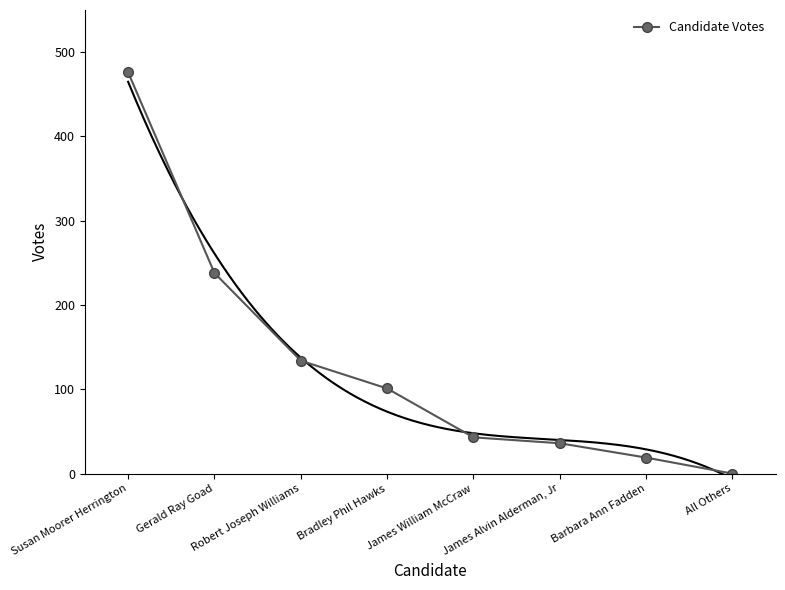

How many positive values are there?

7